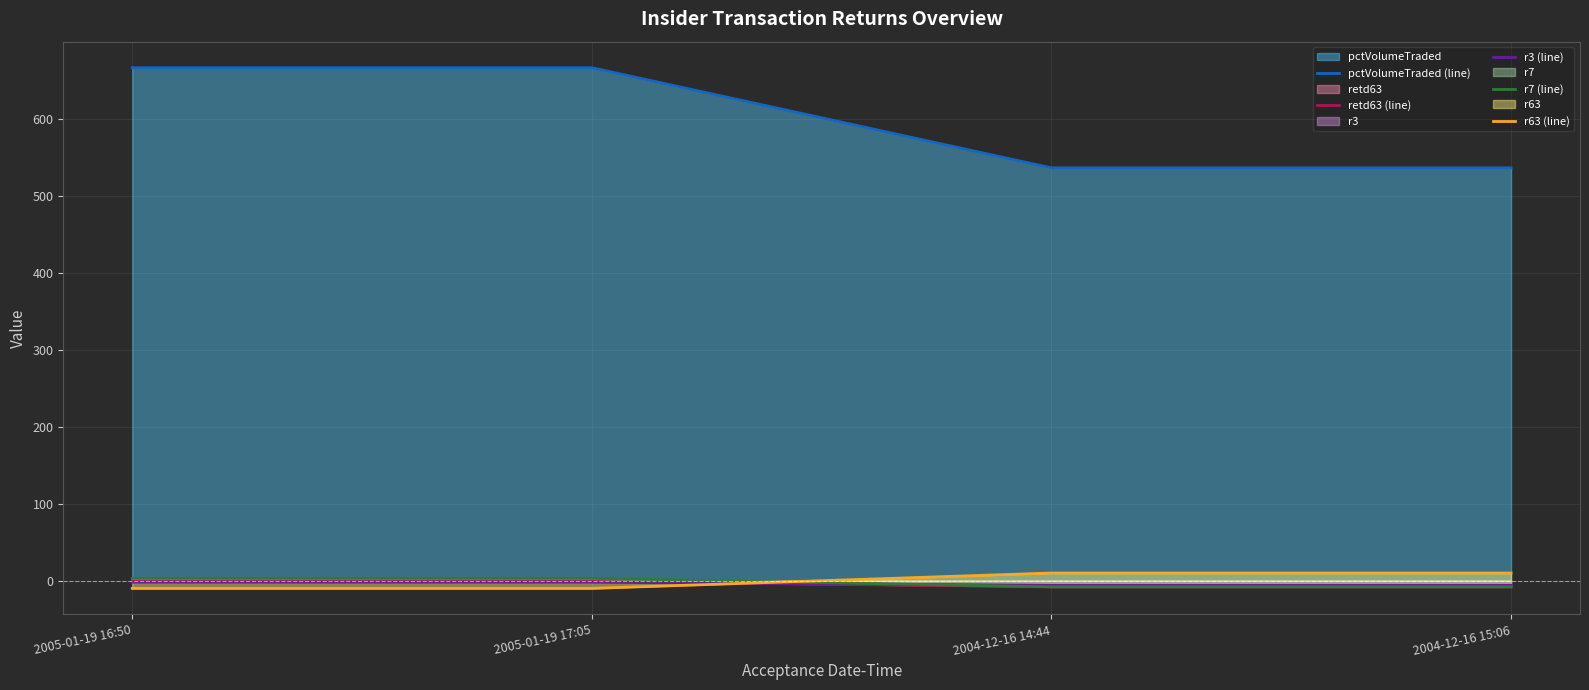

How many lines are shown in the chart?

5